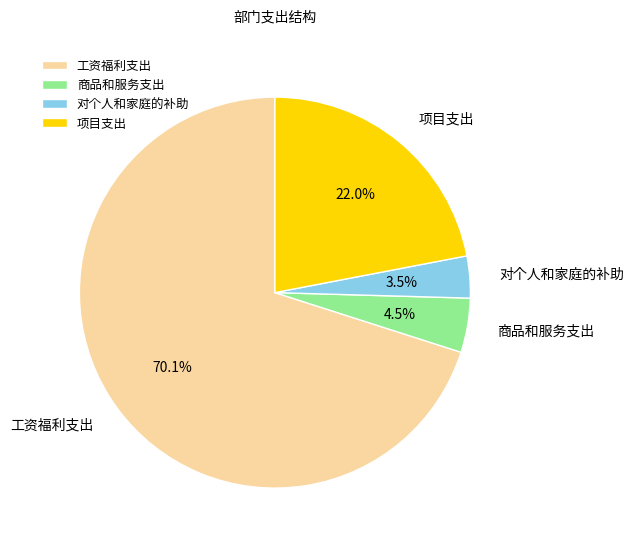

How many slices are in this pie chart?

4